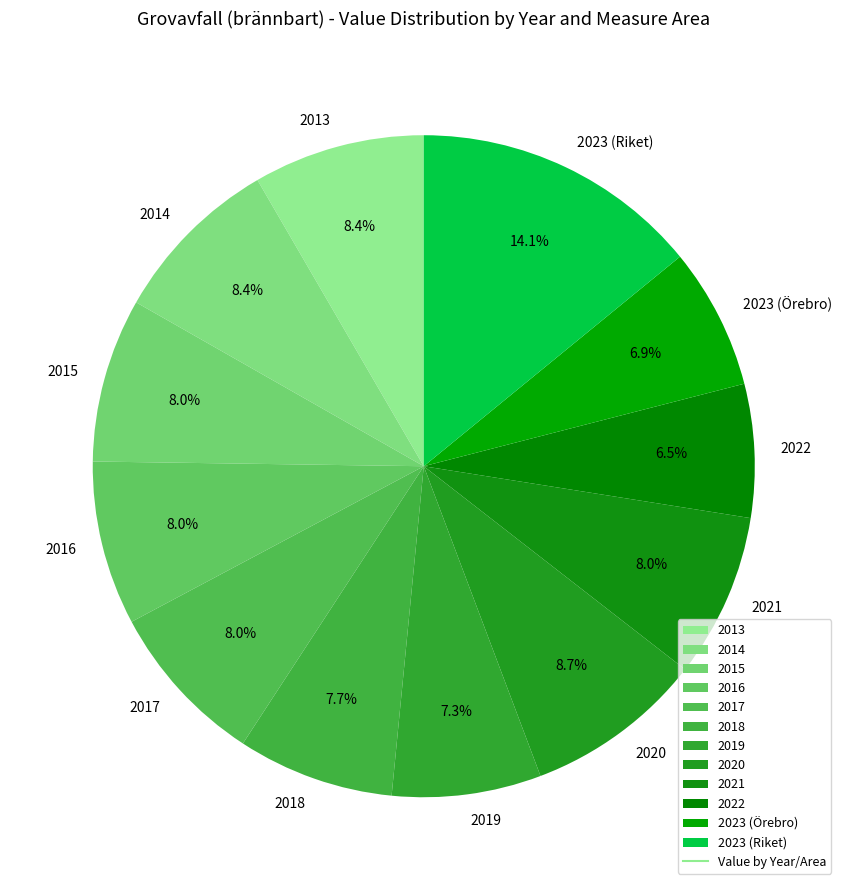

Approximately how many times larger is the value at 2022 compared to 2016?

0.8